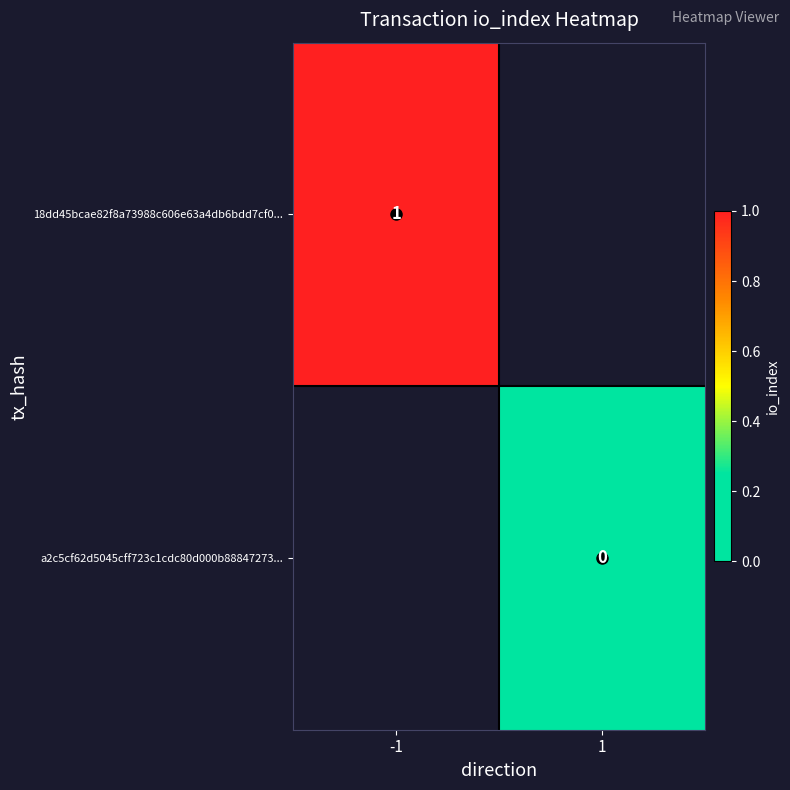

True or false: 18dd45bcae82f8a73988c606e63a4db6bdd7cf0... has a value of 1.0 at -1.

True